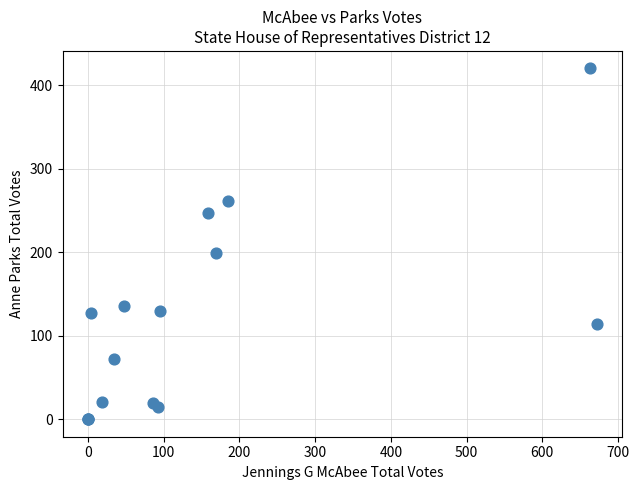

What Y value in the scatter plot is closest to 210?

199